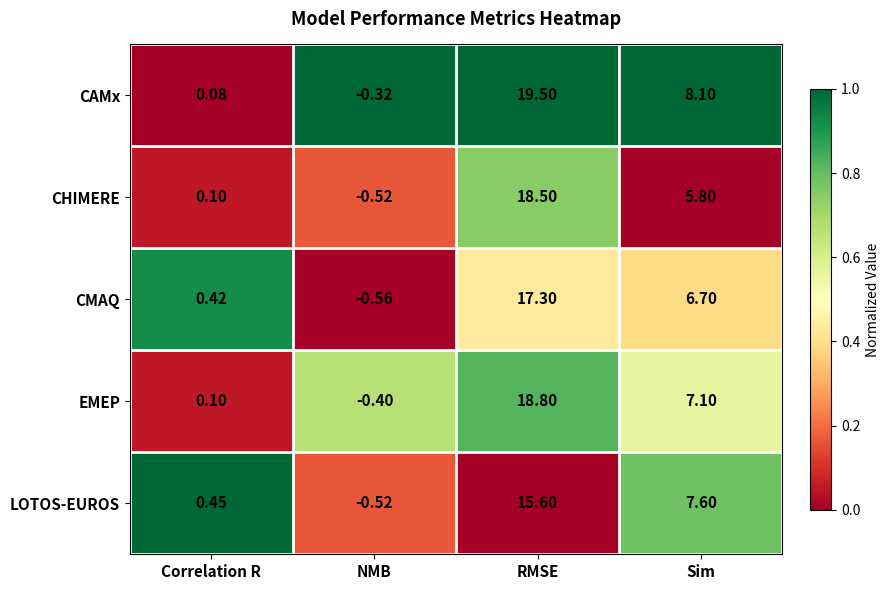

At how many categories does at least one series exceed 0?

3